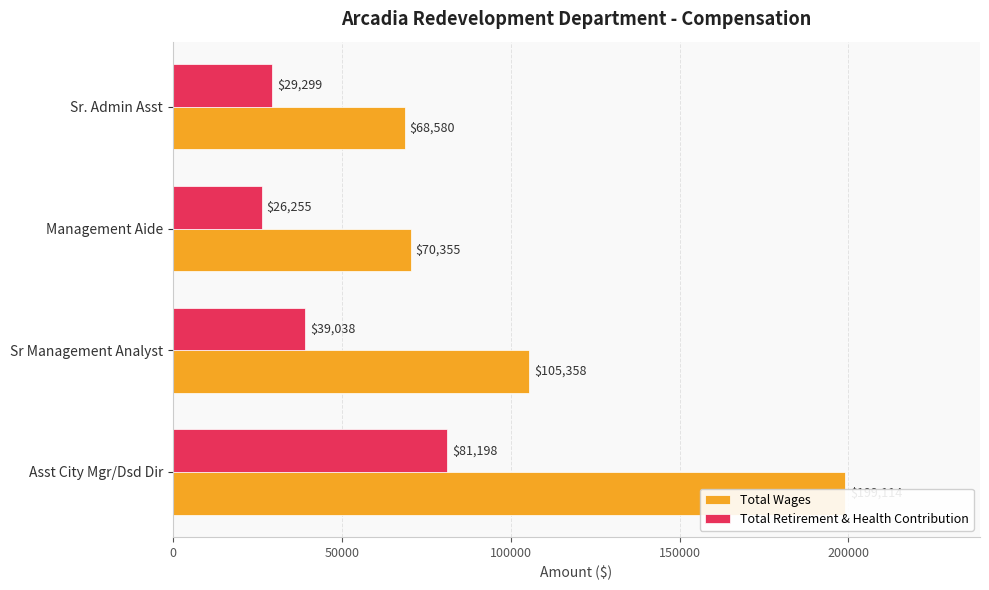

Reading left to right, transcribe all the data shown in this chart.

Total Wages: 199114	105358	70355	68580
Total Retirement & Health Contribution: 81198	39038	26255	29299